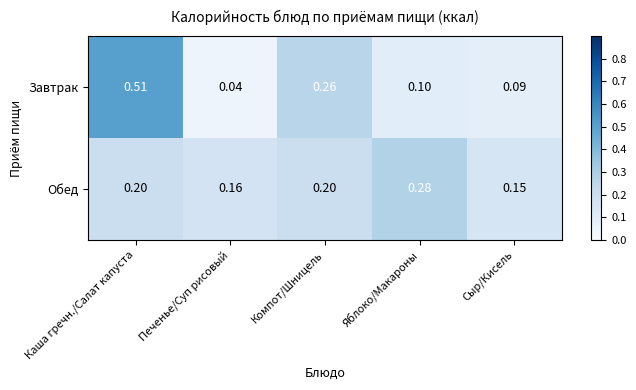

At how many categories does at least one series exceed 0?

5